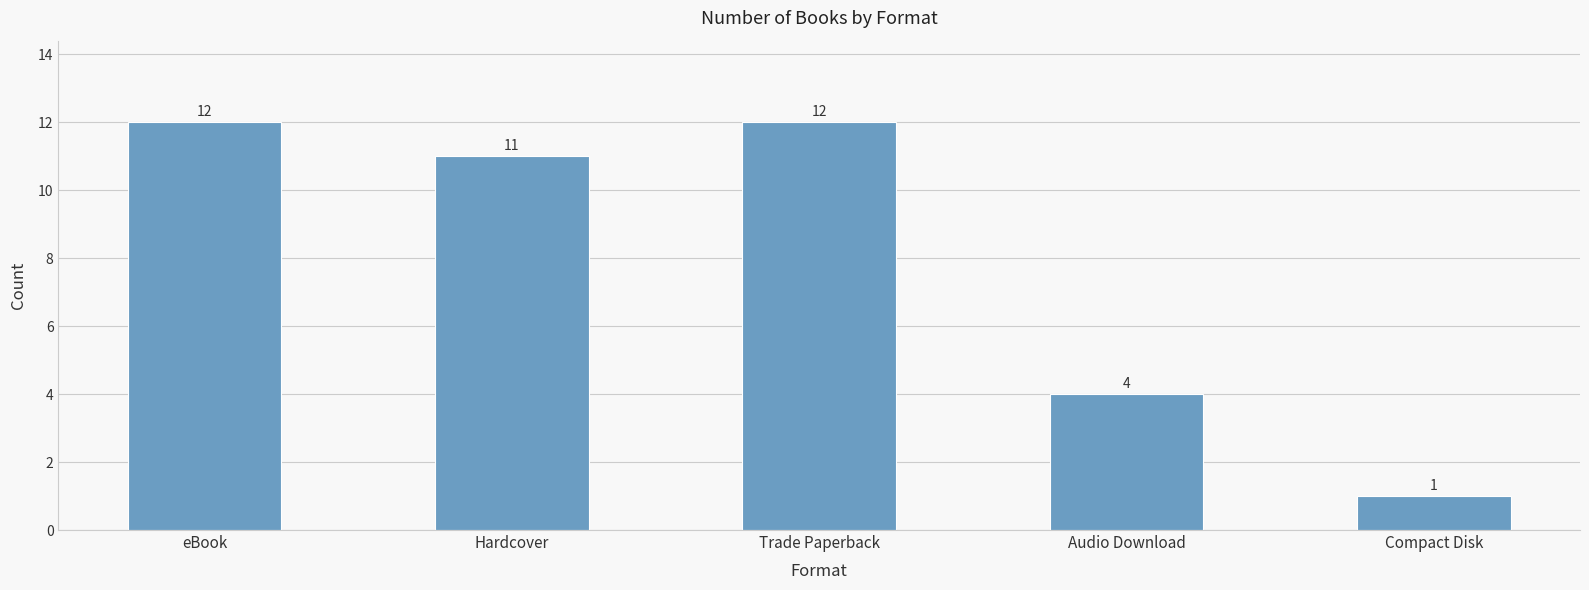

Reading right to left, what are all the values shown in this chart?

Compact Disk=1	Audio Download=4	Trade Paperback=12	Hardcover=11	eBook=12